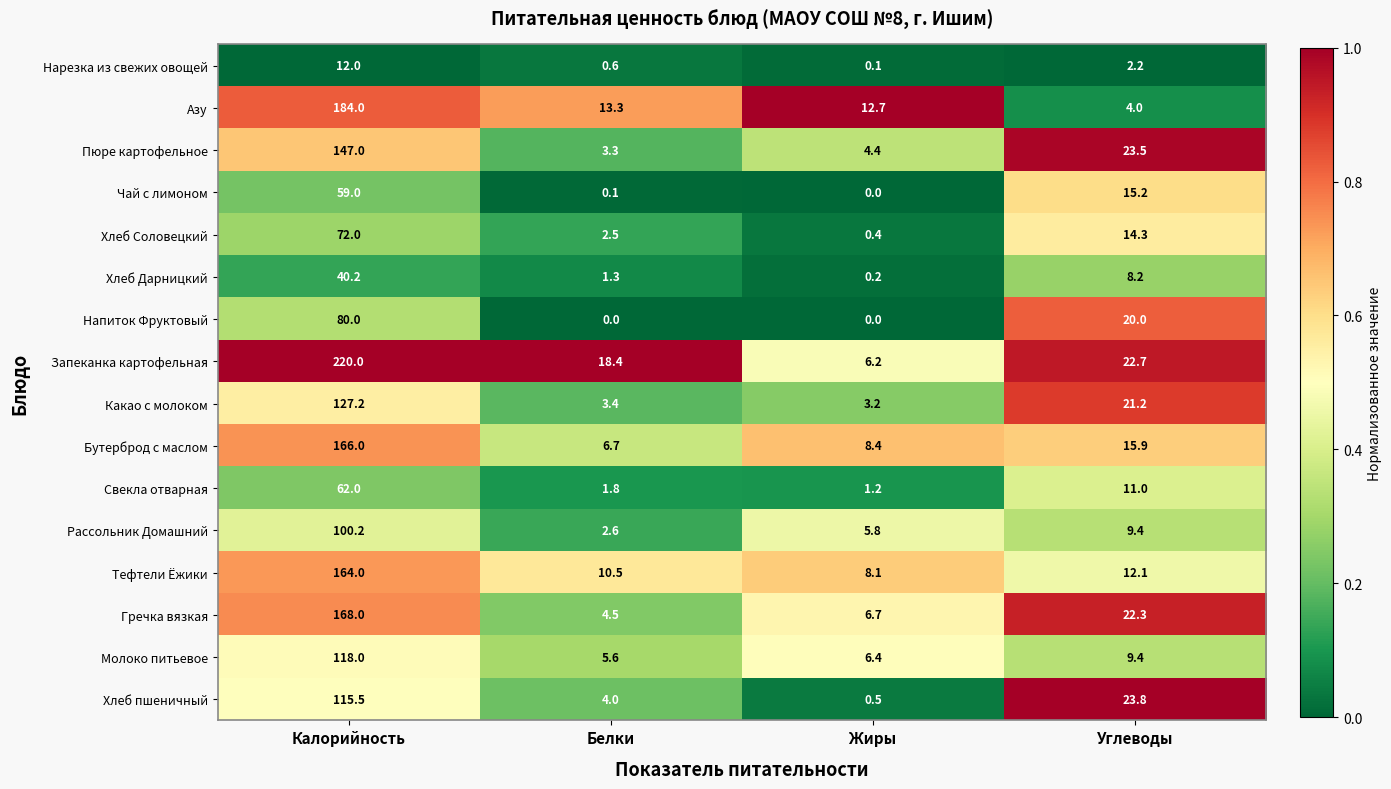

The Пюре картофельное series shows 7.9 at Жиры. True or false?

False